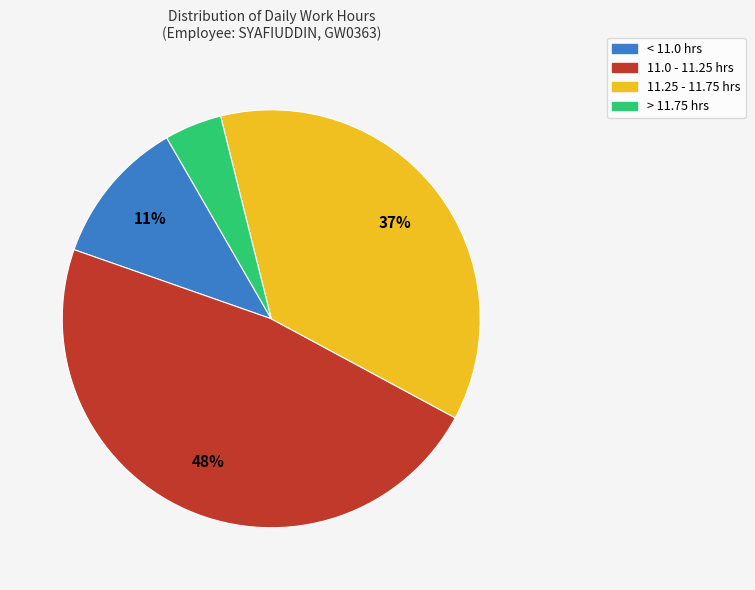

To the nearest percent, what is the average slice percentage?

25%